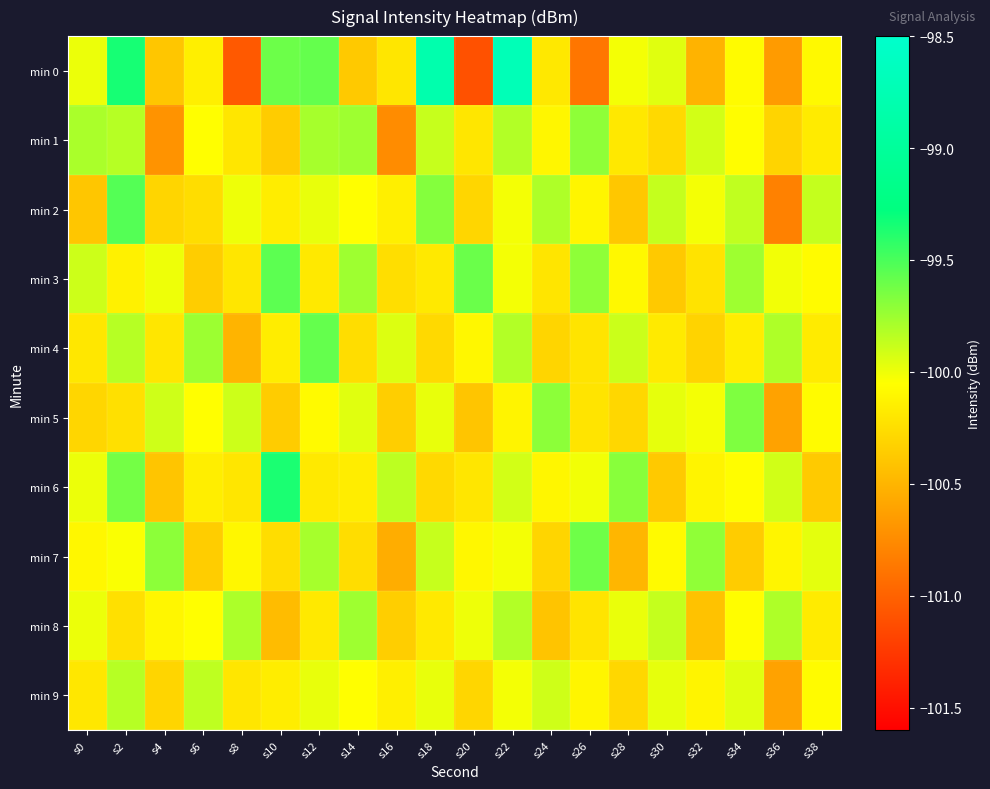

Between s8 and s16, which series saw the biggest shift?

min 0